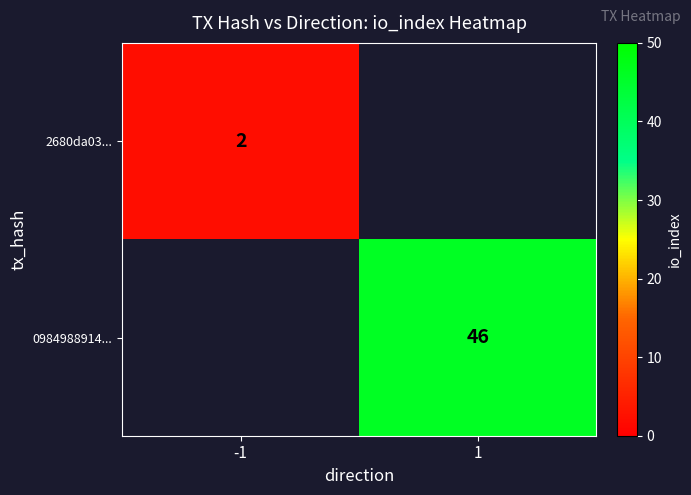

The value of 0984988914... at 1 is 26. True or false?

False